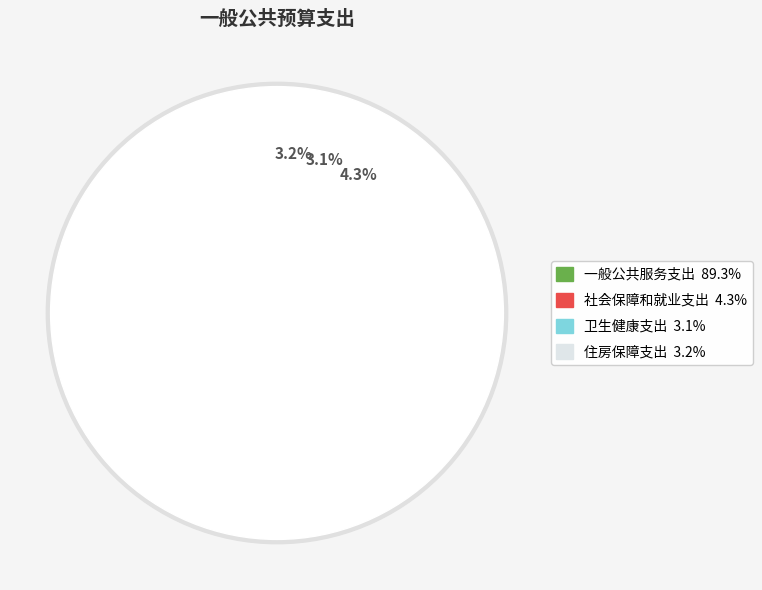

Does any single category account for the majority?

Yes